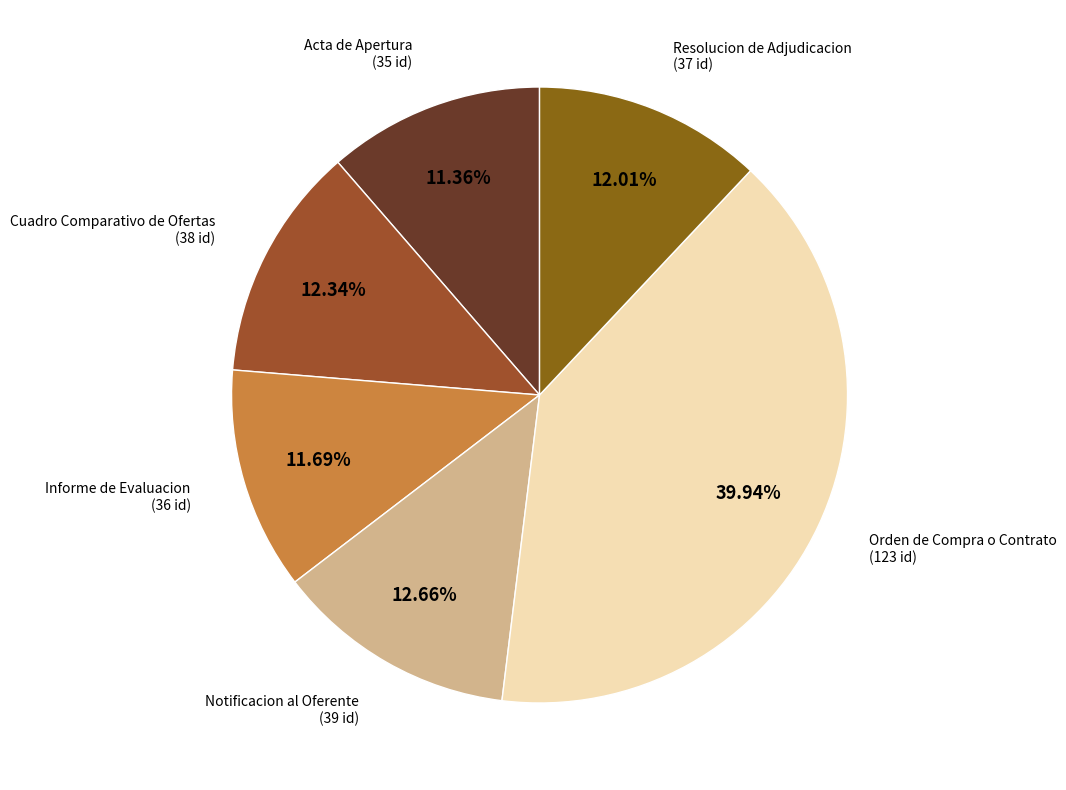

Is there any slice that represents more than half of the pie?

No